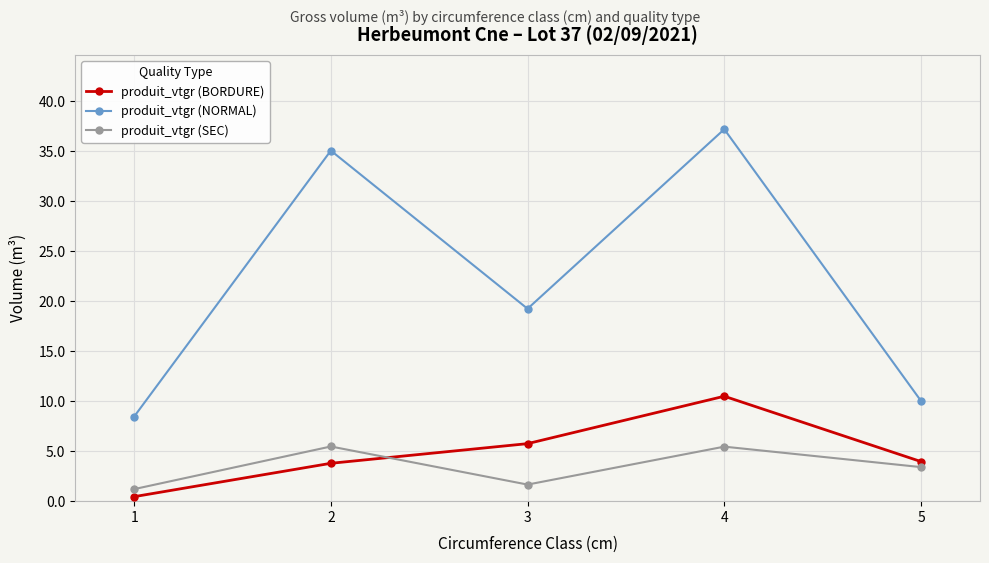

The value of produit_vtgr (BORDURE) at 1 is 0.5. True or false?

True